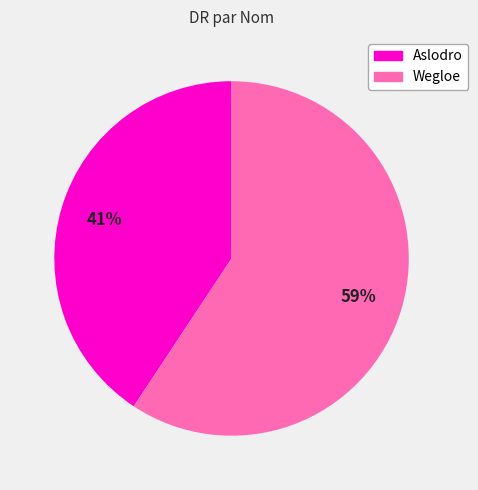

To the nearest percent, what is the average slice percentage?

50%